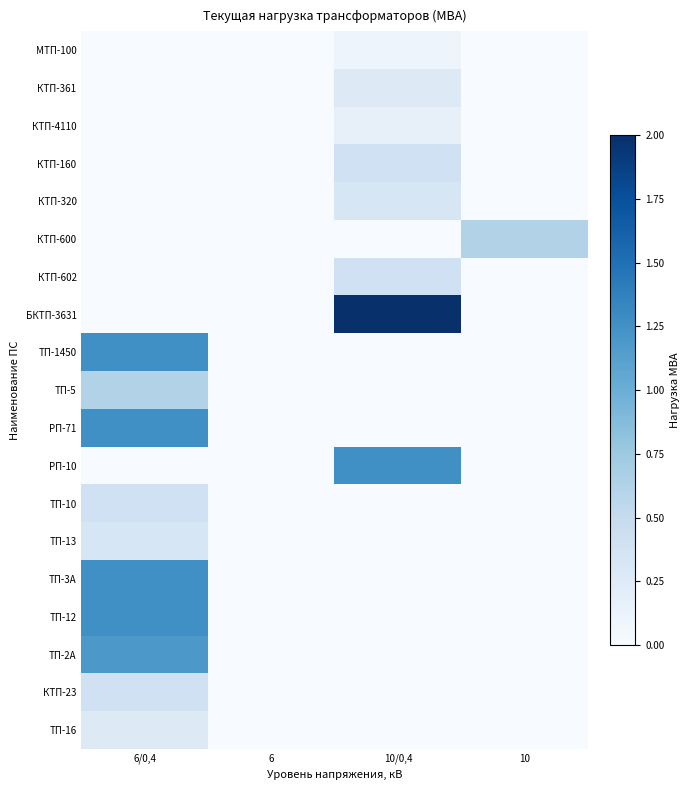

Which series has the largest range (max minus min)?

БКТП-3631